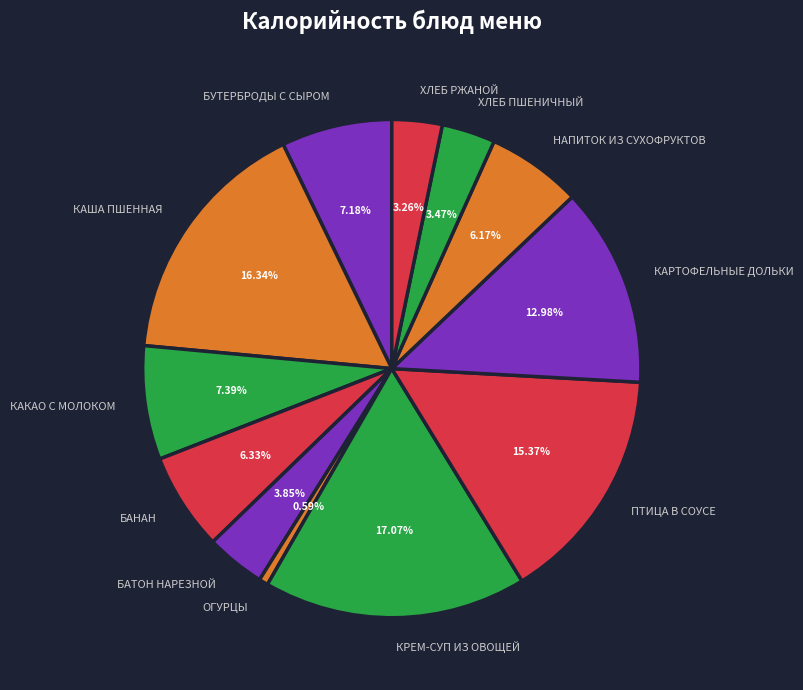

The ХЛЕБ ПШЕНИЧНЫЙ slice represents 3% of the pie. True or false?

True